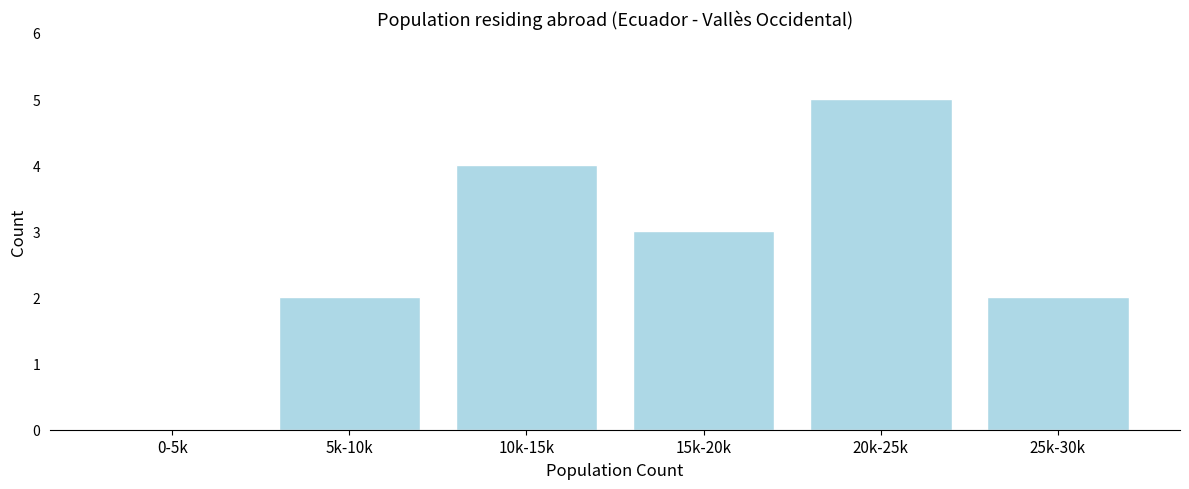

Reading right to left, list all the values displayed in this chart.

25k-30k=2	20k-25k=5	15k-20k=3	10k-15k=4	5k-10k=2	0-5k=0